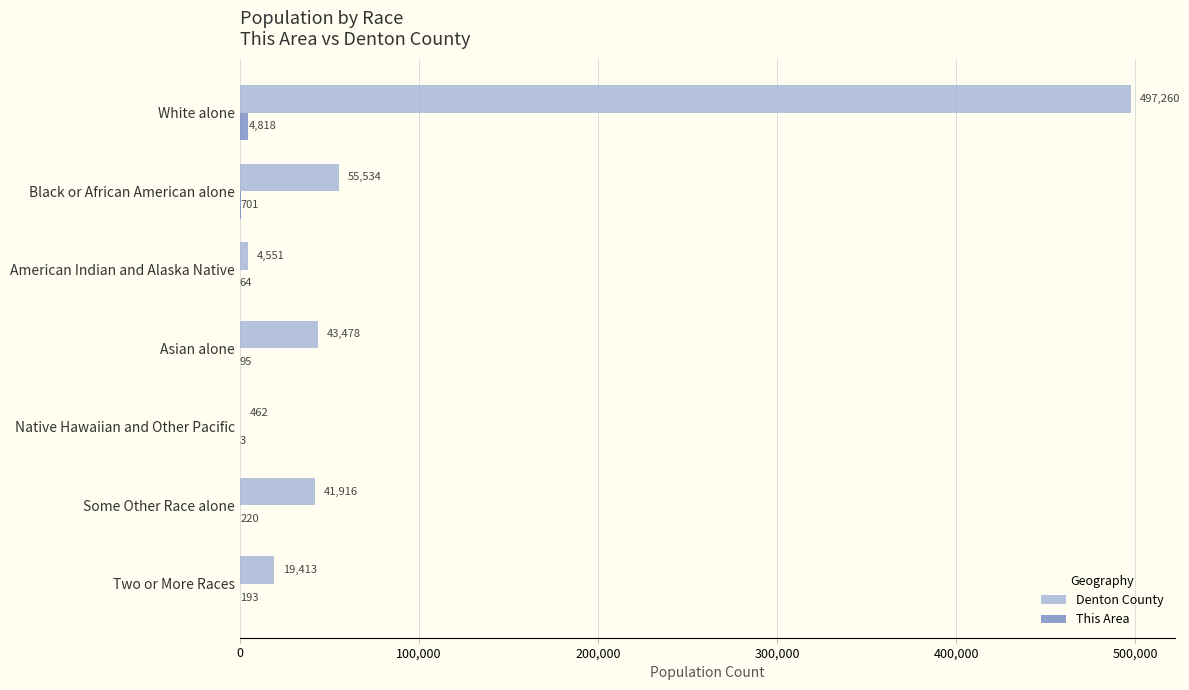

What is the sum of the Denton County values at Black or African American alone and Native Hawaiian and Other Pacific?

55996